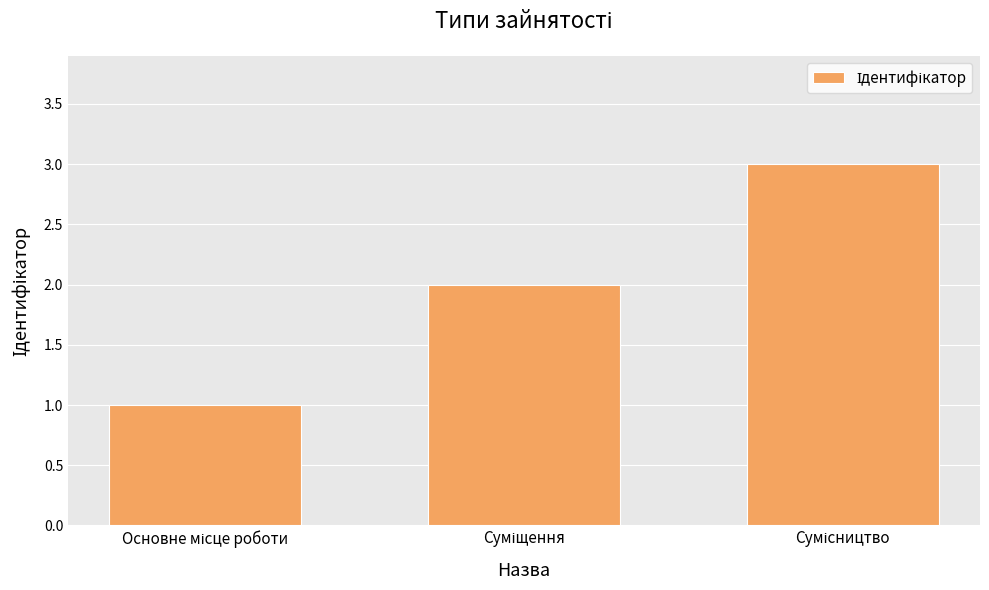

What is the sum of all values?

6